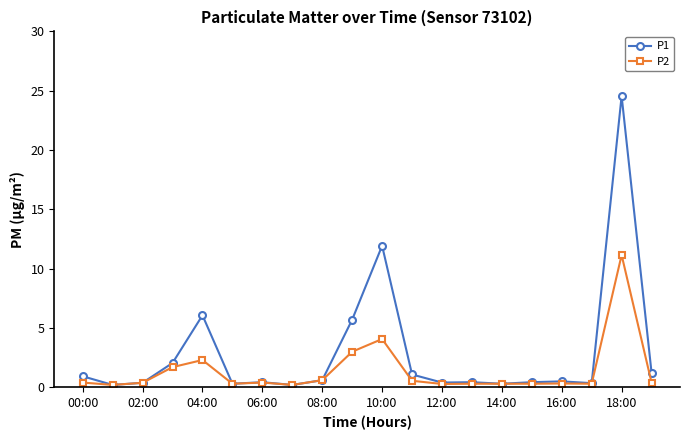

Which series has the largest total across all categories?

P1